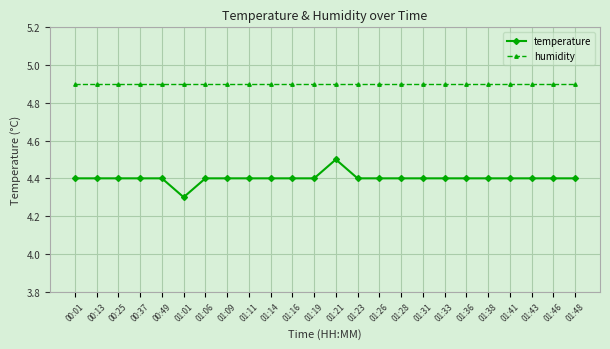

What is the label of the 1st point from the left?

00:01